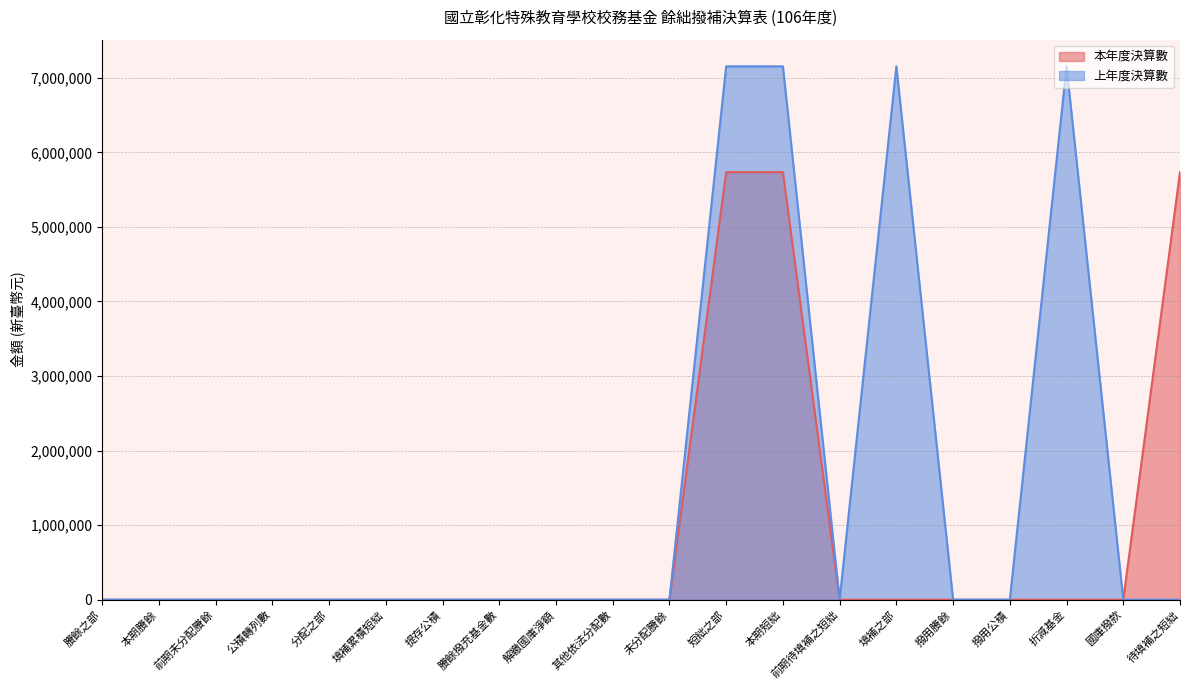

What are all the series names shown in the legend?

本年度決算數, 上年度決算數